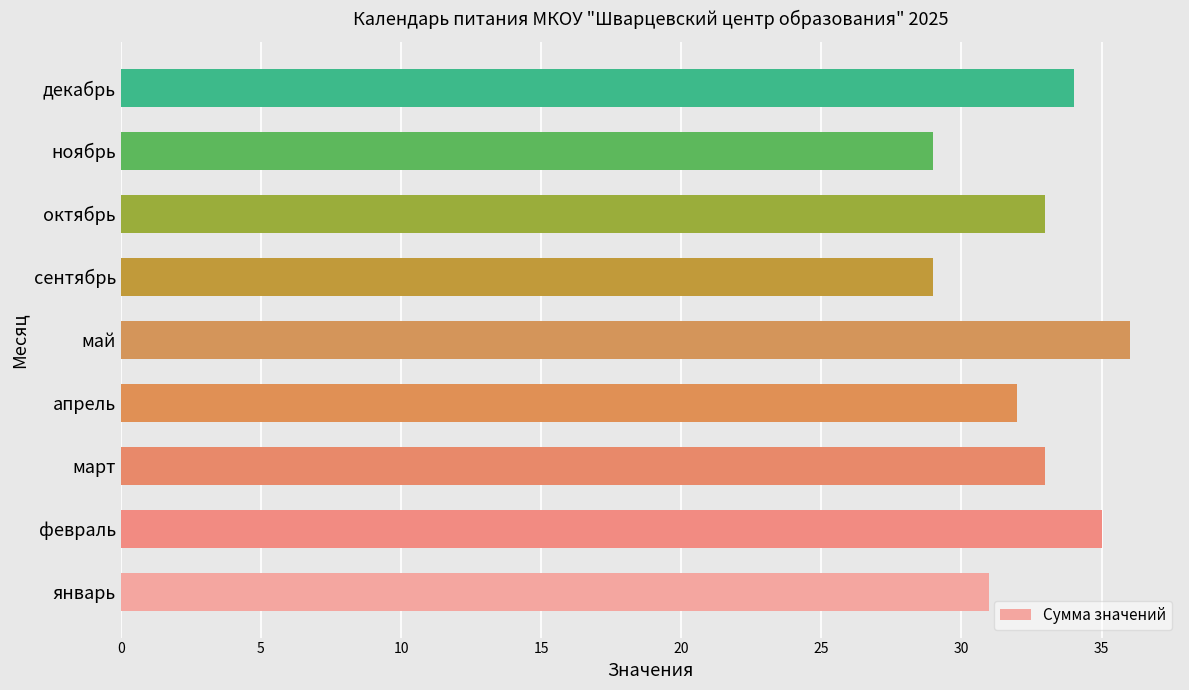

What is the average value?

32